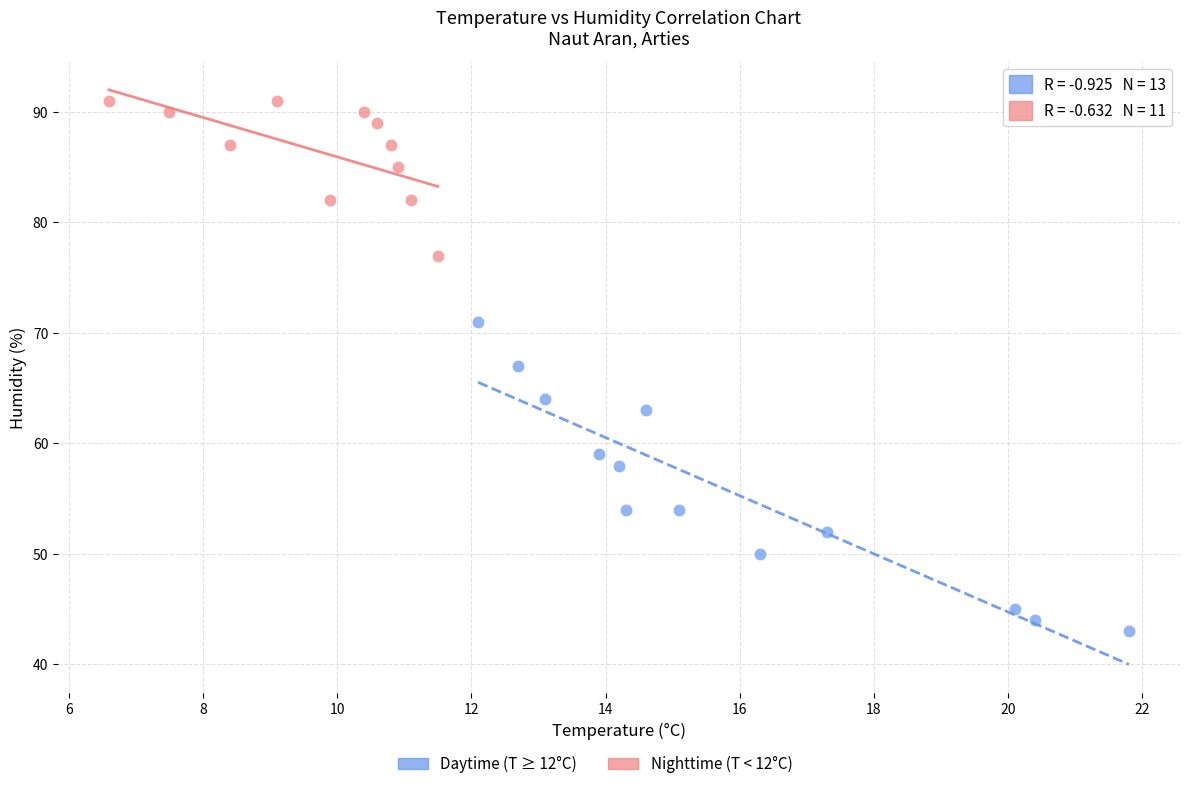

Which series reaches the minimum Y coordinate?

Daytime (T ≥ 12°C)